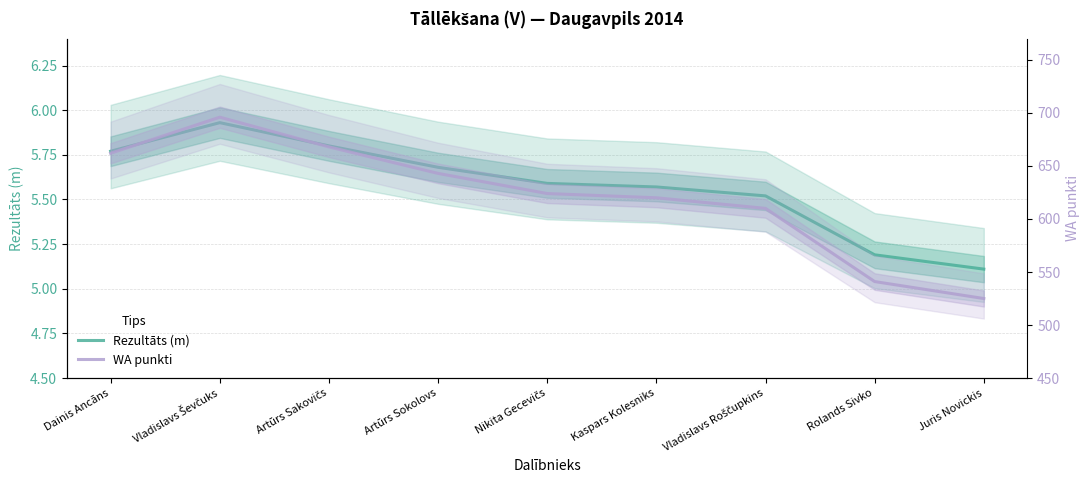

Reading left to right, transcribe all the data shown in this chart.

Rezultāts (m): 5.8	5.9	5.8	5.7	5.6	5.6	5.5	5.2	5.1
WA punkti: 662.0	696.0	668.0	643.0	624.0	620.0	610.0	541.0	525.0